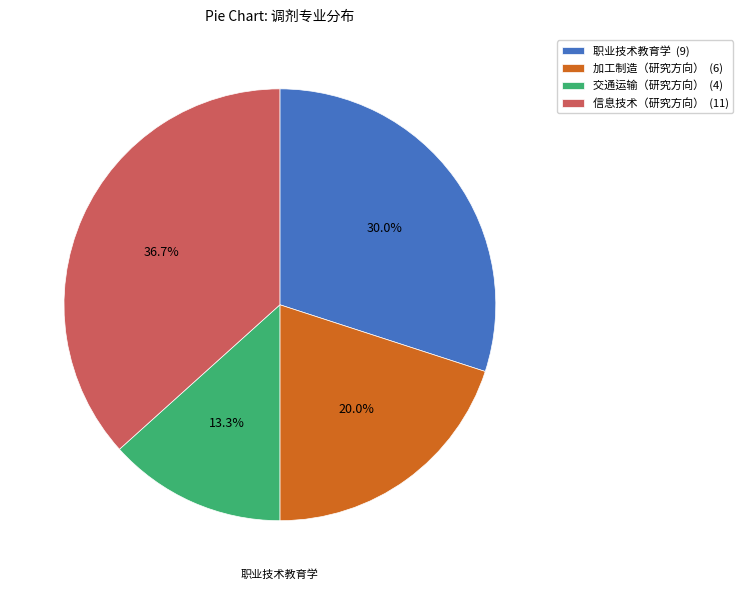

How many slices are in this pie chart?

4